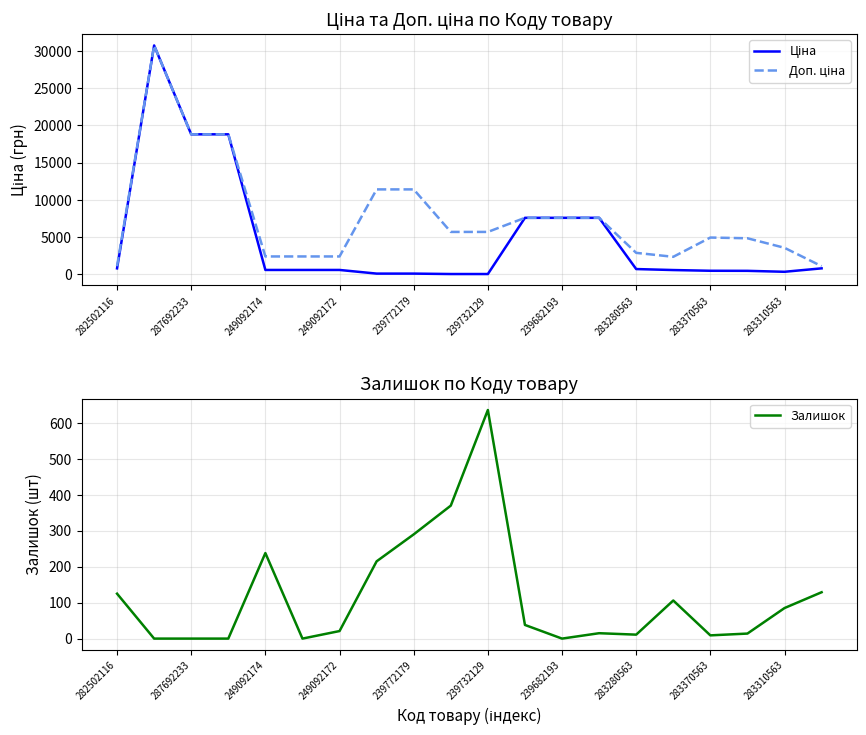

The value of Залишок at 283310563 is 56. True or false?

False